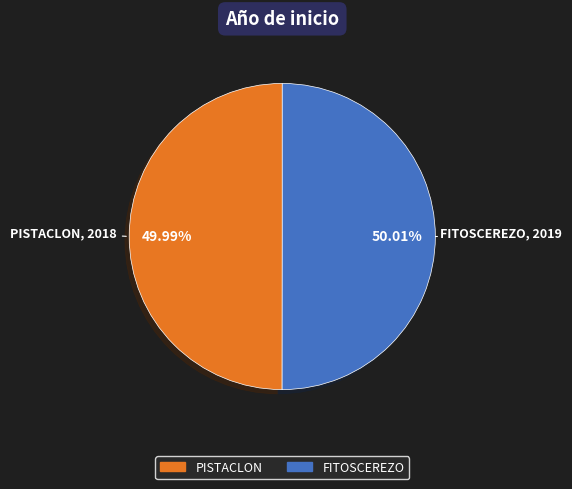

What percentage is NOT represented by FITOSCEREZO?

50.0%